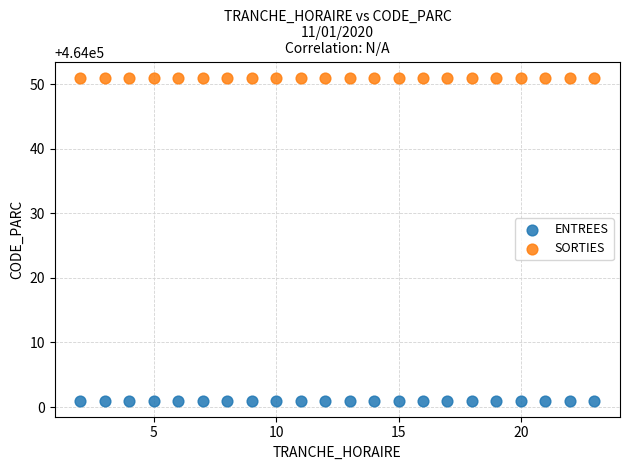

Which series contains the highest Y value?

SORTIES